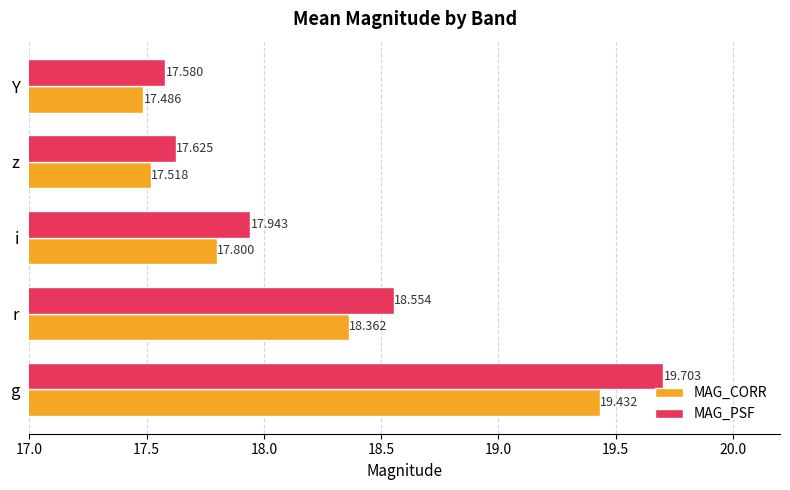

At how many categories does at least one series exceed 19?

1